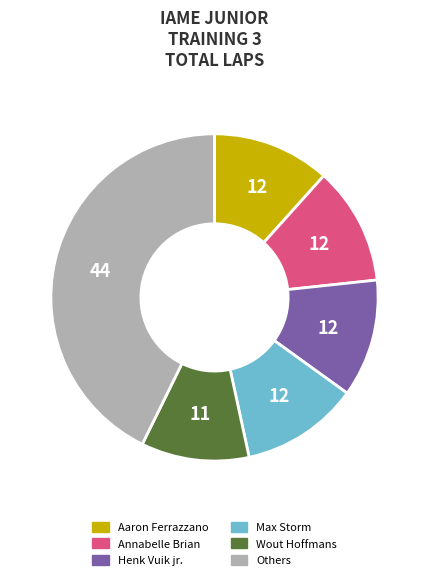

Between Henk Vuik jr. and Wout Hoffmans, which is larger?

Henk Vuik jr.